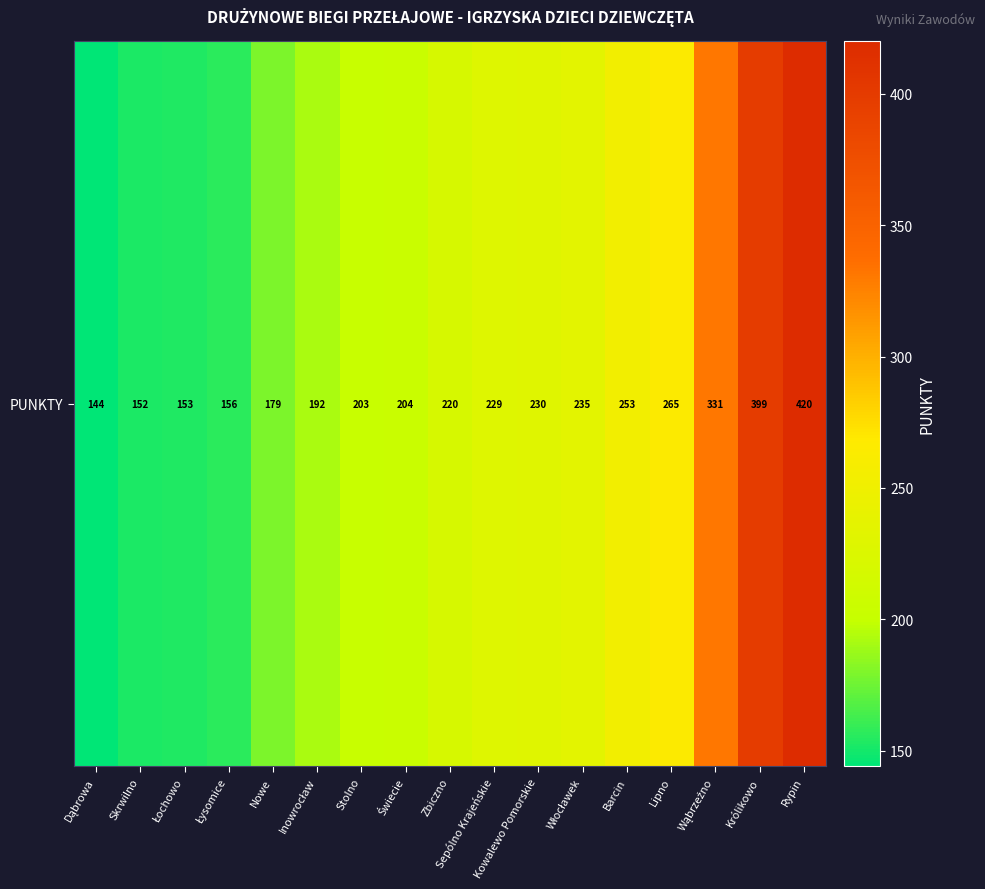

Between Łysomice and Rypin, which is larger?

Rypin